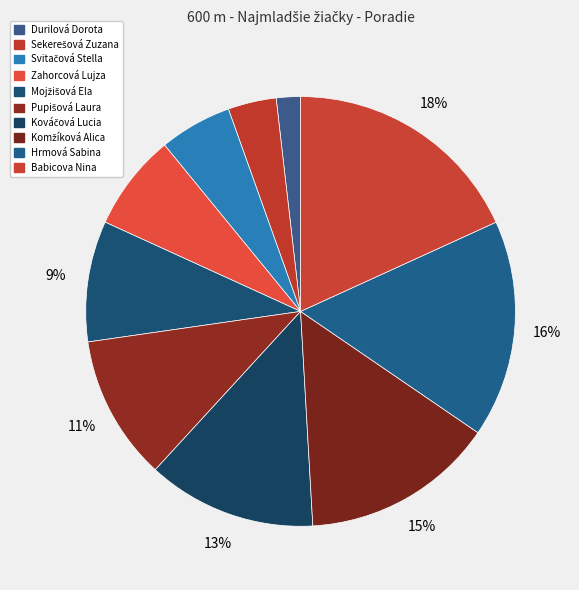

Rank the categories by value from lowest to highest.

Durilová Dorota, Sekerešová Zuzana, Svitačová Stella, Zahorcová Lujza, Mojžišová Ela, Pupišová Laura, Kováčová Lucia, Komžíková Alica, Hrmová Sabina, Babicova Nina